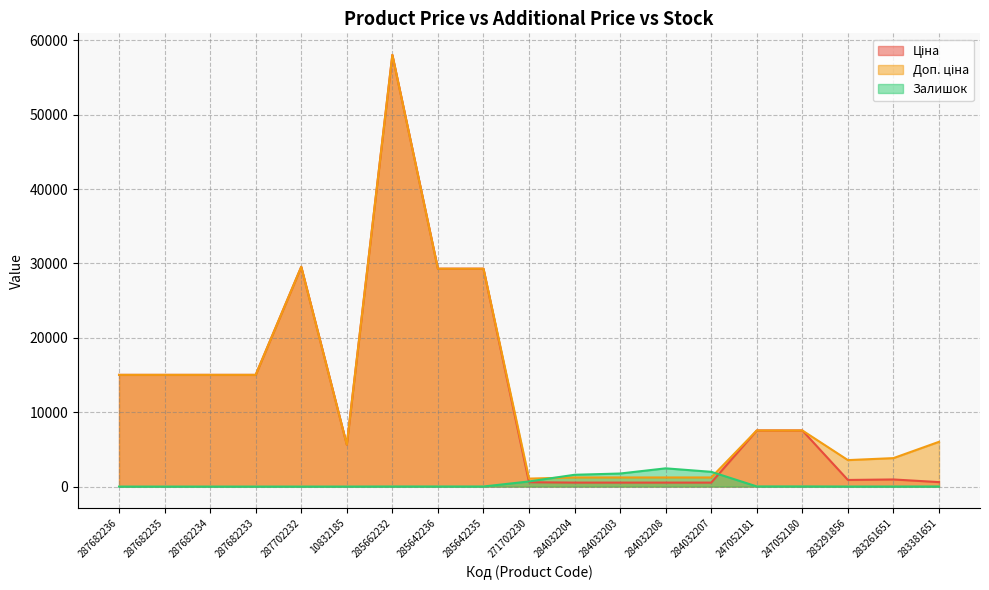

At which label is Залишок closest to 1226?

284032204